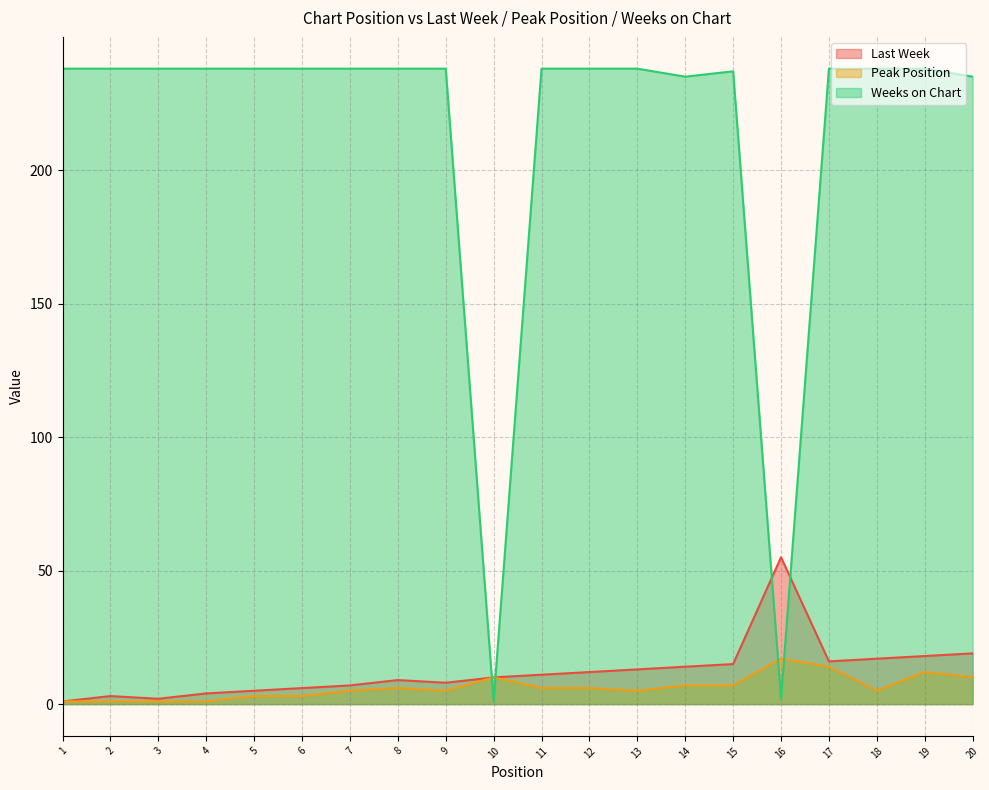

The value of Weeks on Chart at 5 is 238. True or false?

True